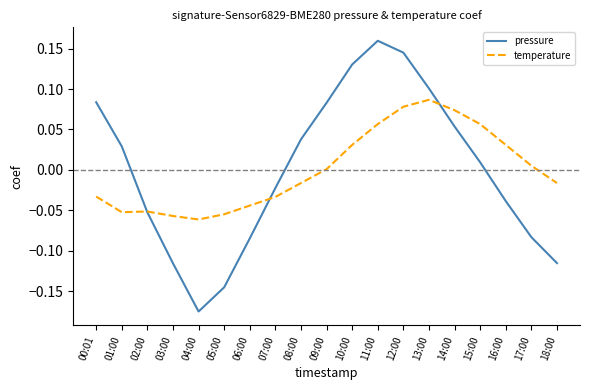

At which label is pressure closest to 0?

15:00